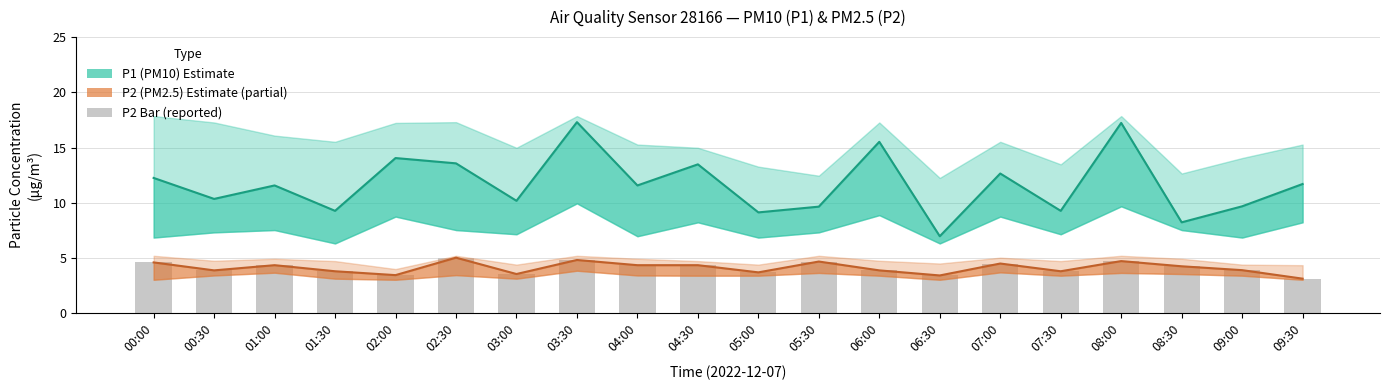

What is the smallest value displayed?

3.1